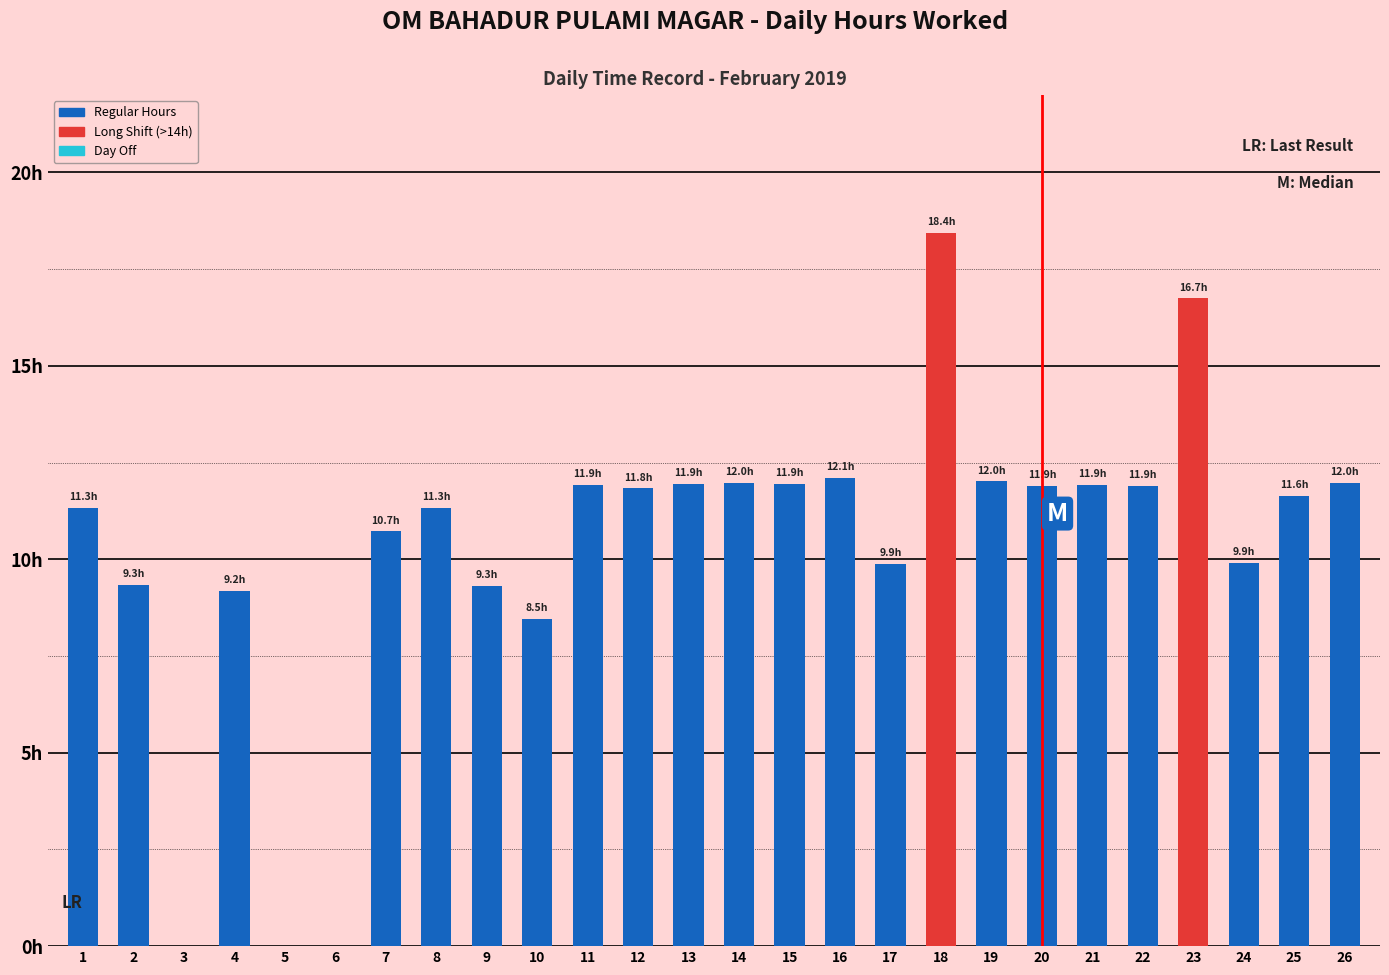

What is the value of the 2nd bar from the left?

9.3